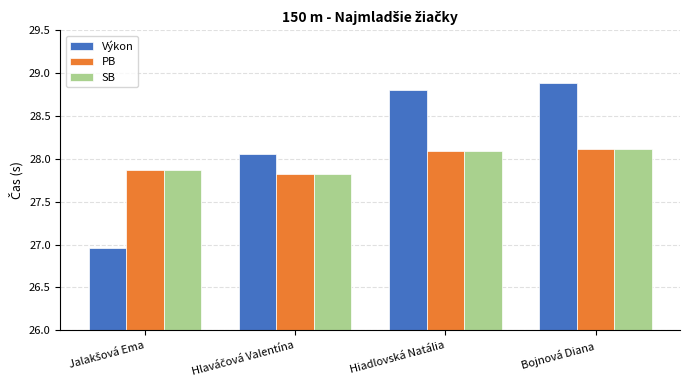

Which label corresponds to the largest value in the chart?

Bojnová Diana